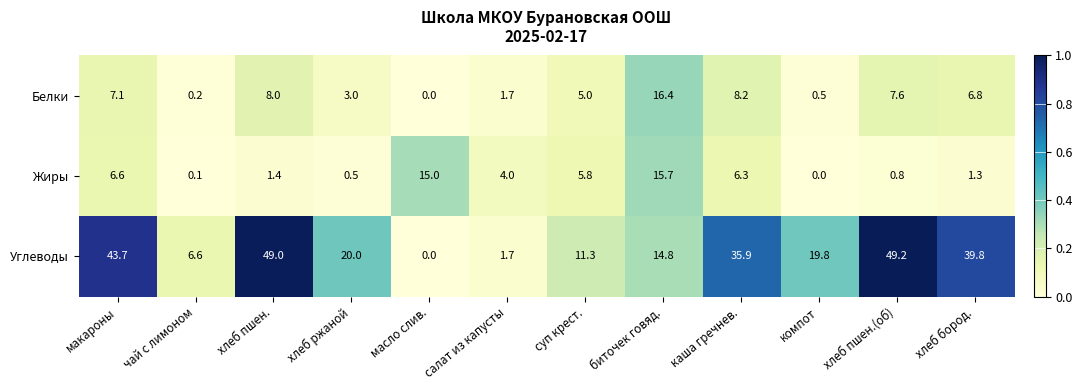

At which category is the sum across all series the highest?

хлеб пшен.